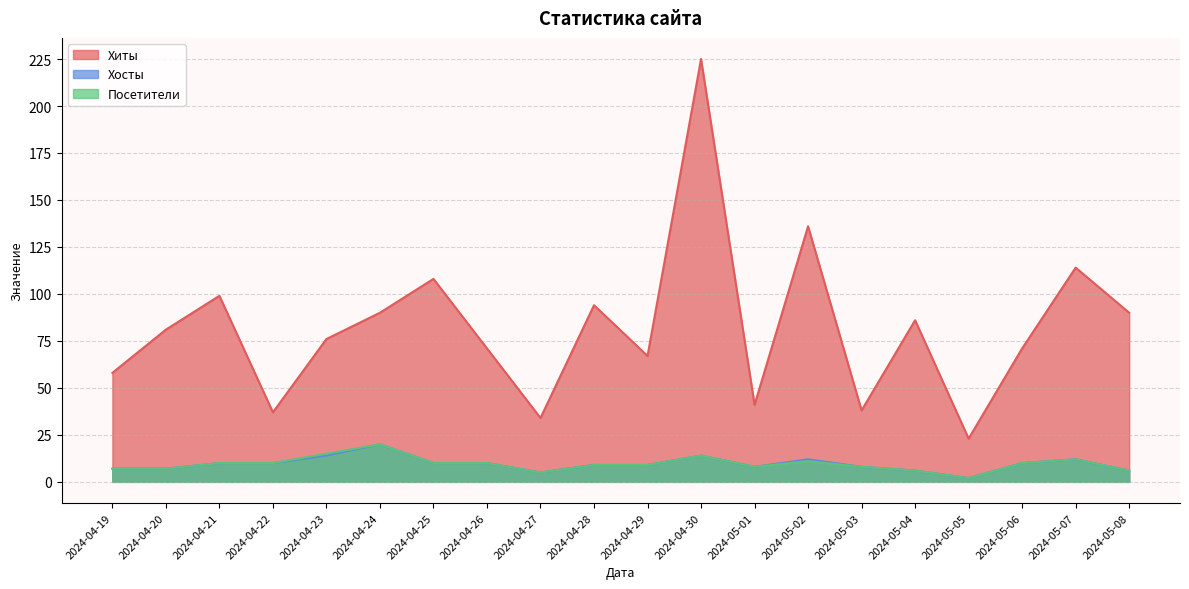

At which label does Хосты first exceed 10?

2024-04-23